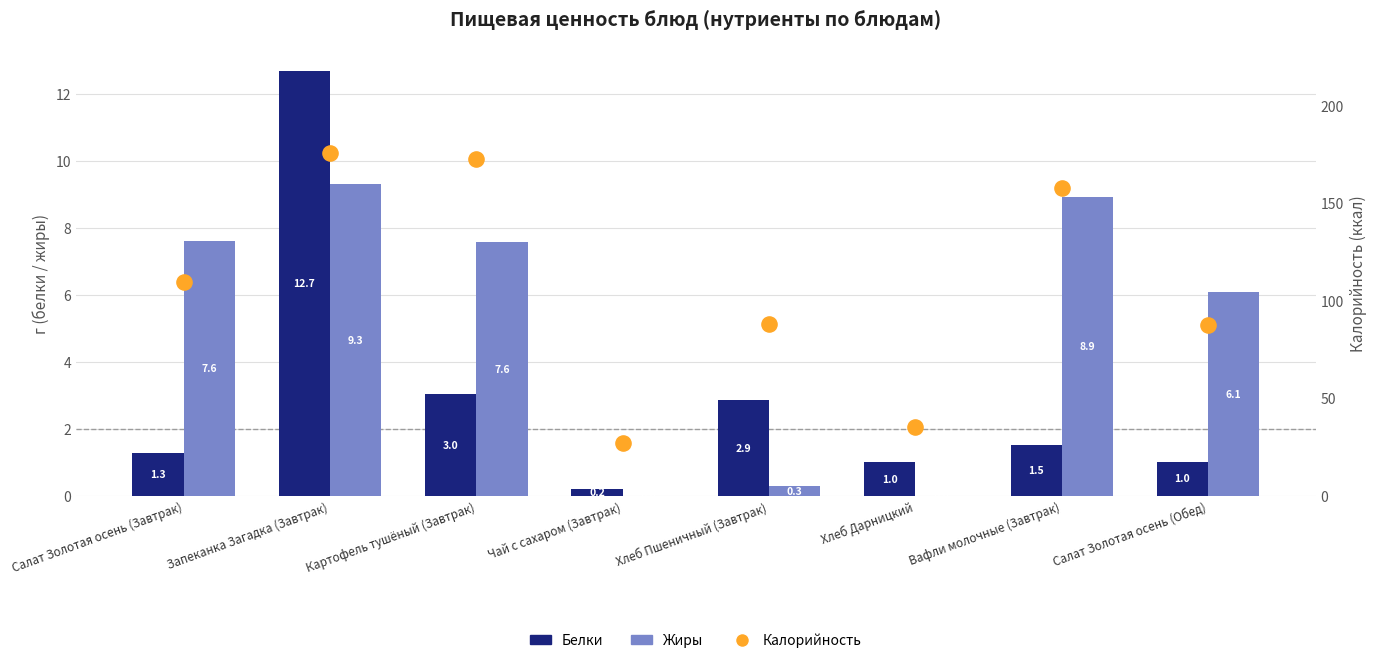

Which series has the largest Y range (max minus min)?

Калорийность